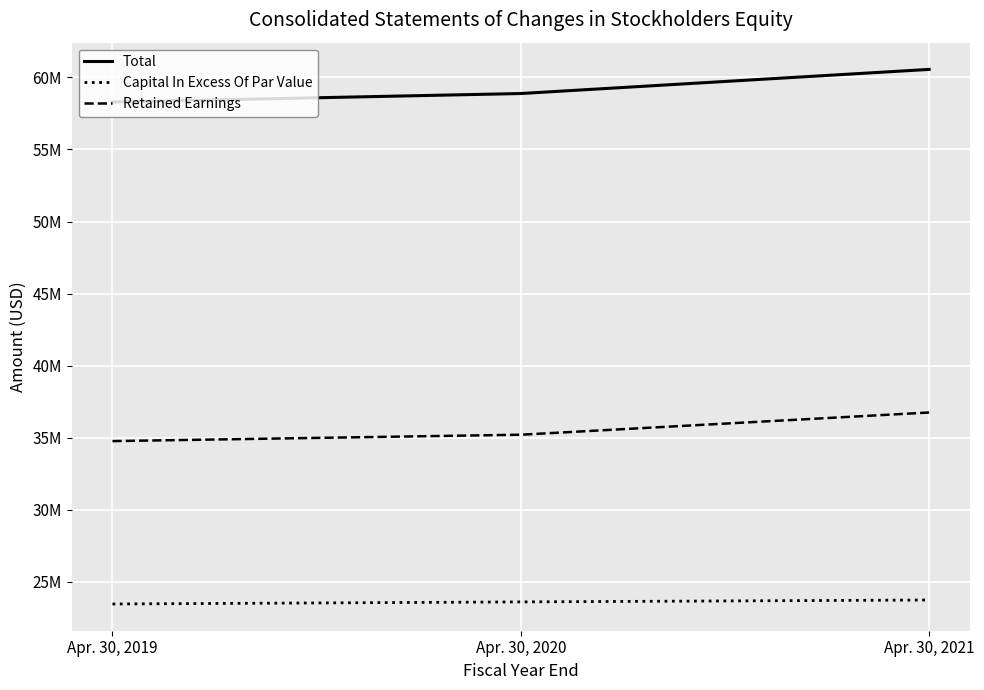

What is the sum of the Retained Earnings values at Apr. 30, 2020 and Apr. 30, 2021?

71969061